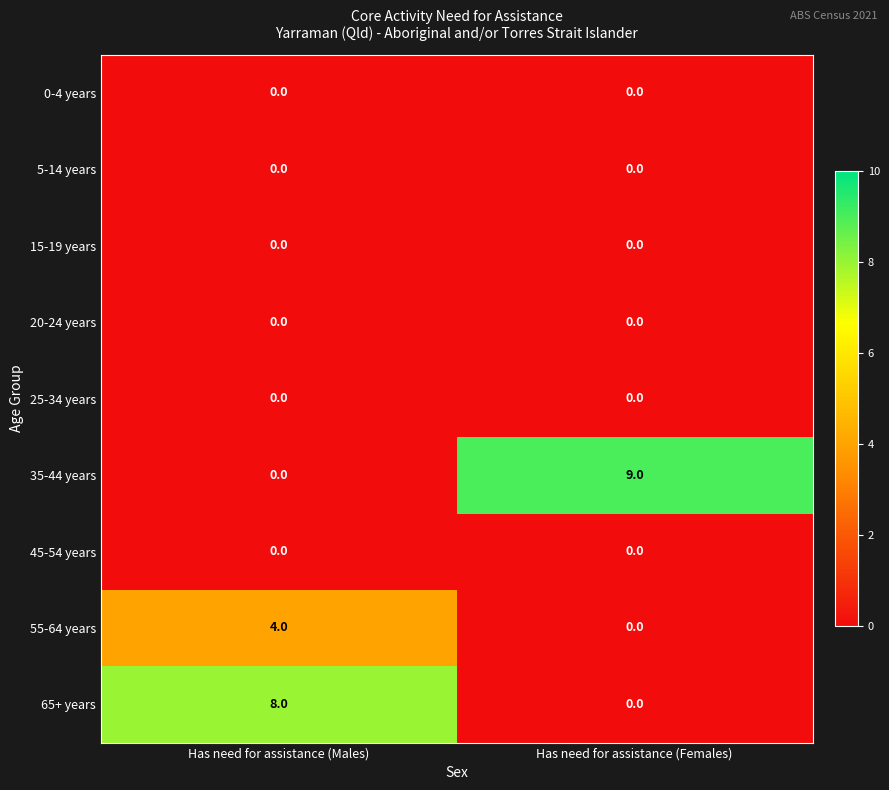

True or false: 55-64 years has a value of 4 at Has need for assistance (Males).

True